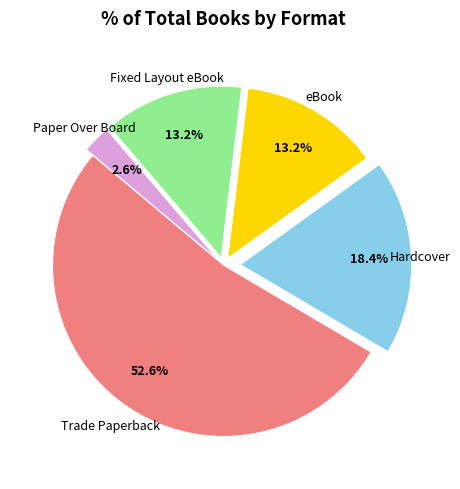

Does Trade Paperback account for over 50% of the chart?

Yes